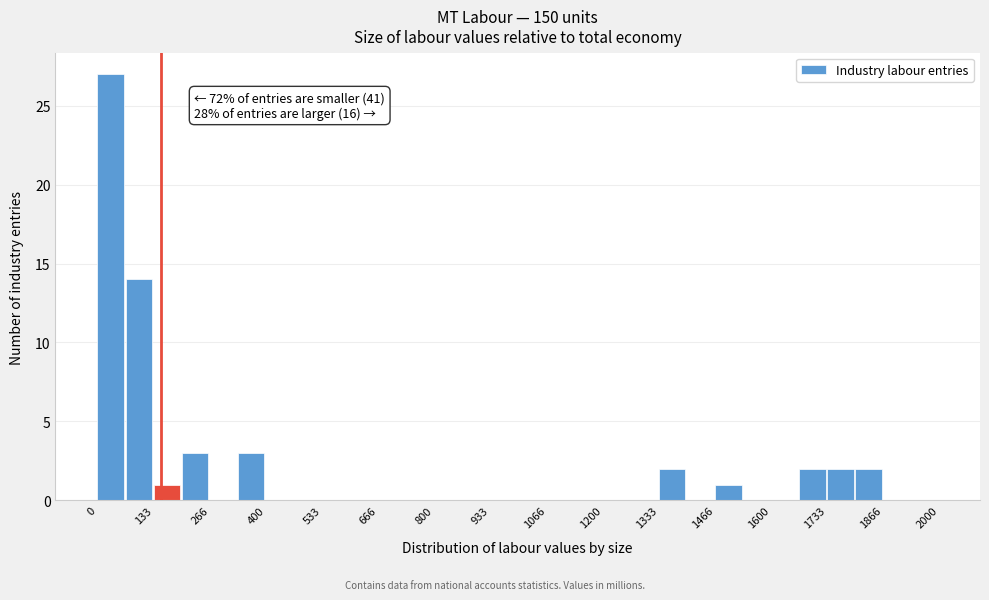

Around what value on the x-axis is the tallest bar? Give the approximate position of its centre, as read against the axis.

40